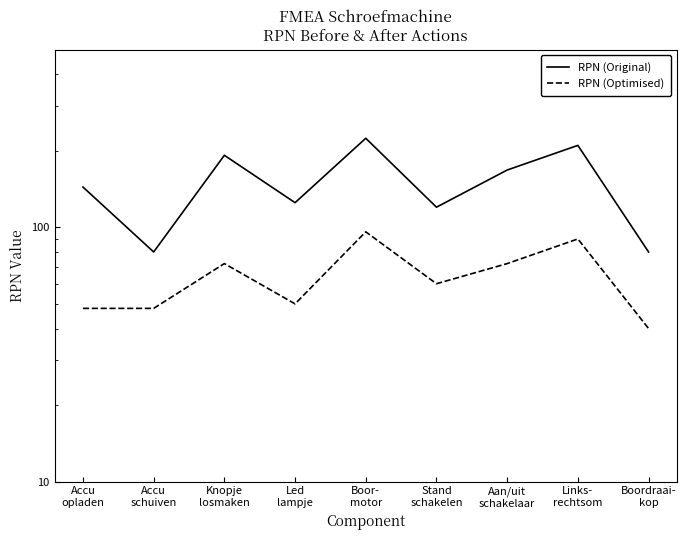

Which has a higher value, Knopje
losmaken or Links-
rechtsom?

Links-
rechtsom